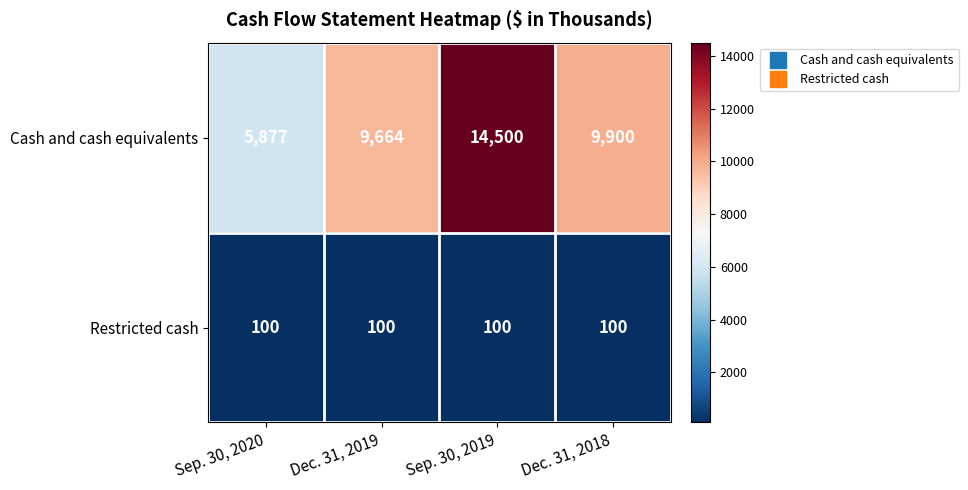

At which category is the sum across all series the highest?

Sep. 30, 2019